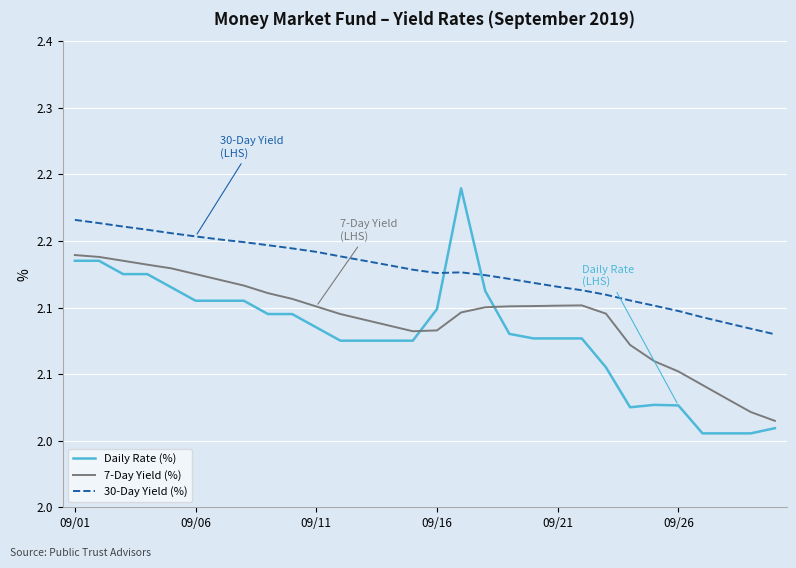

Is this an area chart (filled region under the line)?

No